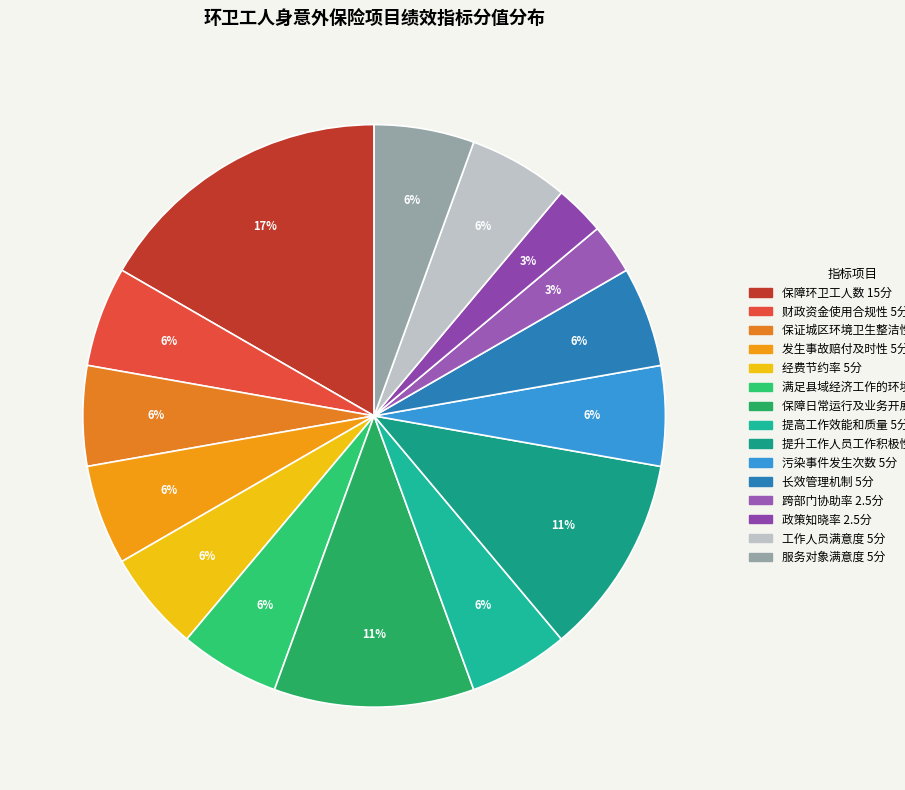

Approximately how many times larger is the value at 污染事件发生次数 compared to 提高工作效能和质量?

1.0